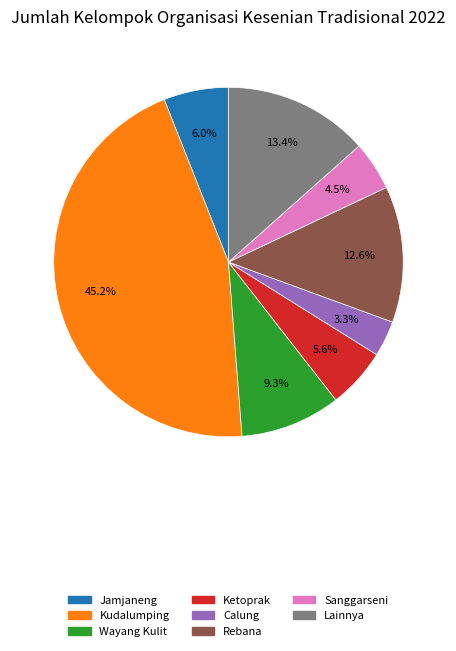

How many slices are in this pie chart?

8